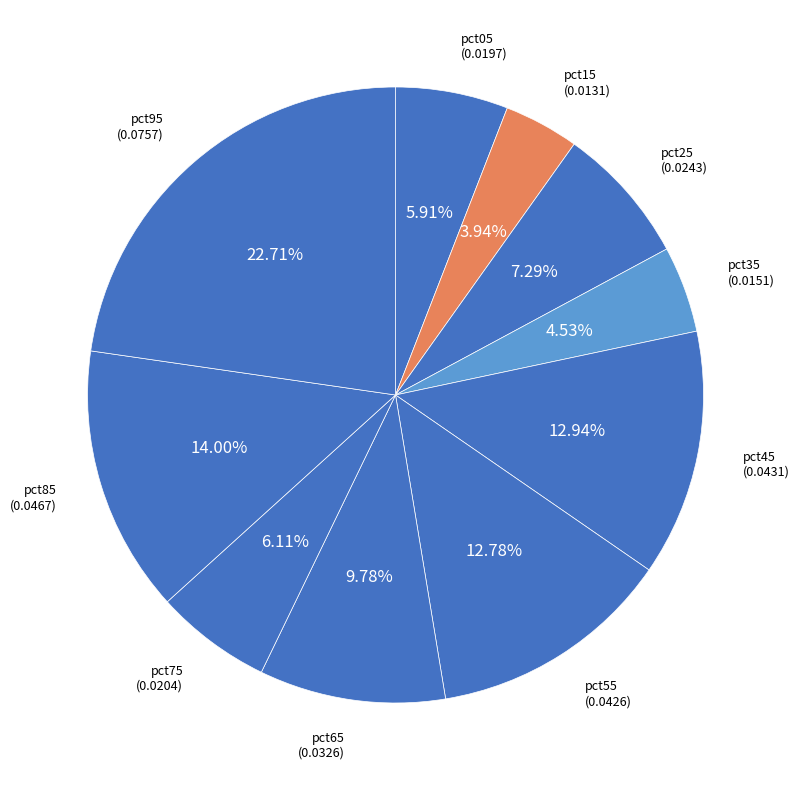

What is the smallest slice in the pie chart?

pct15